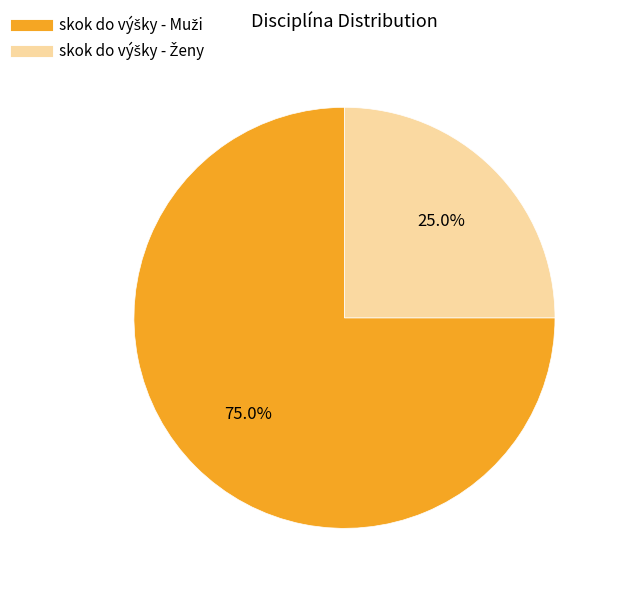

Is there a majority slice in this chart?

Yes